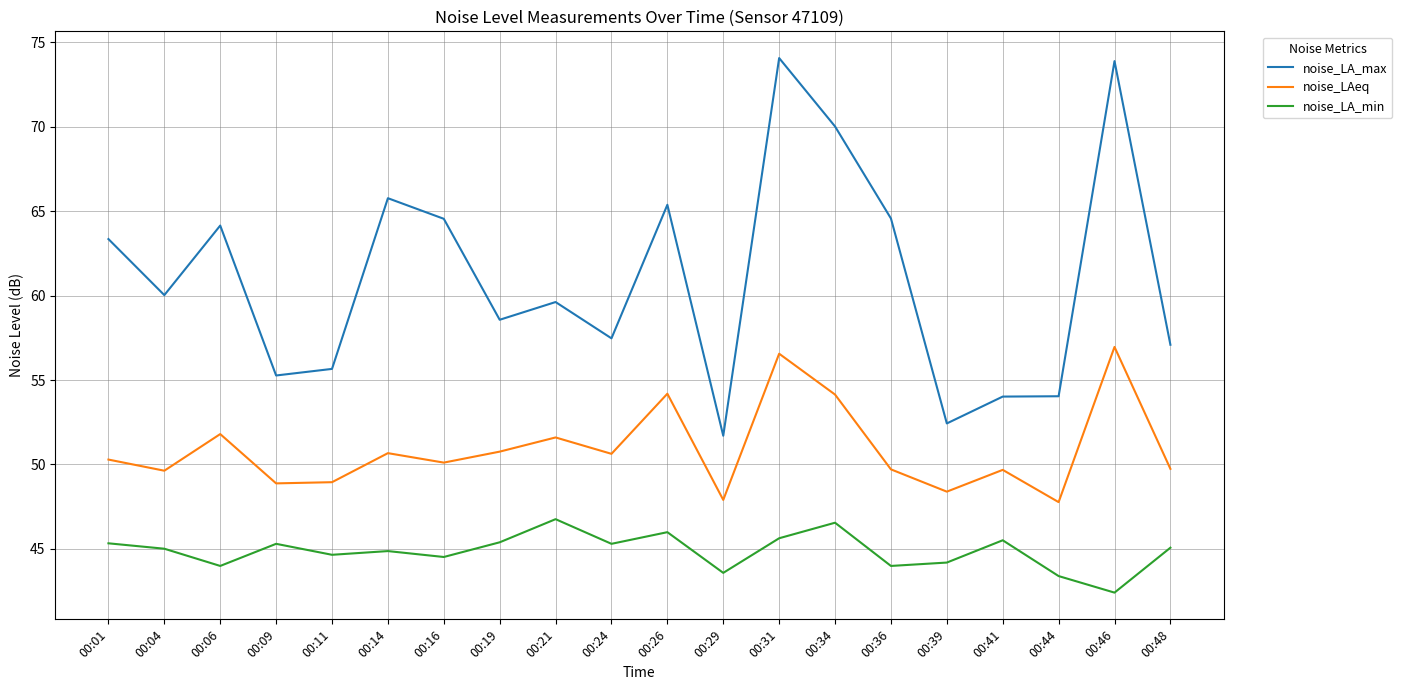

List the series in order of their peak value, lowest first.

noise_LA_min, noise_LAeq, noise_LA_max